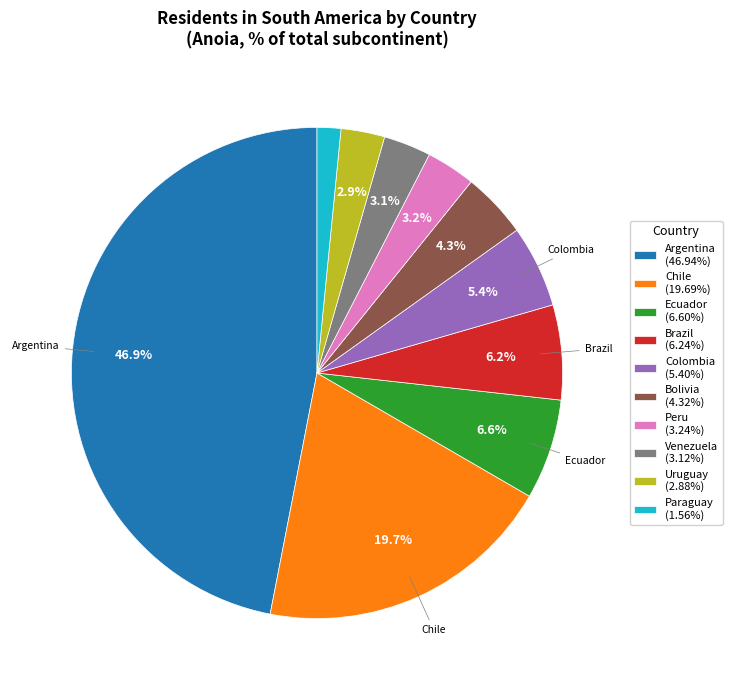

Which category has the smallest portion of the pie?

Paraguay